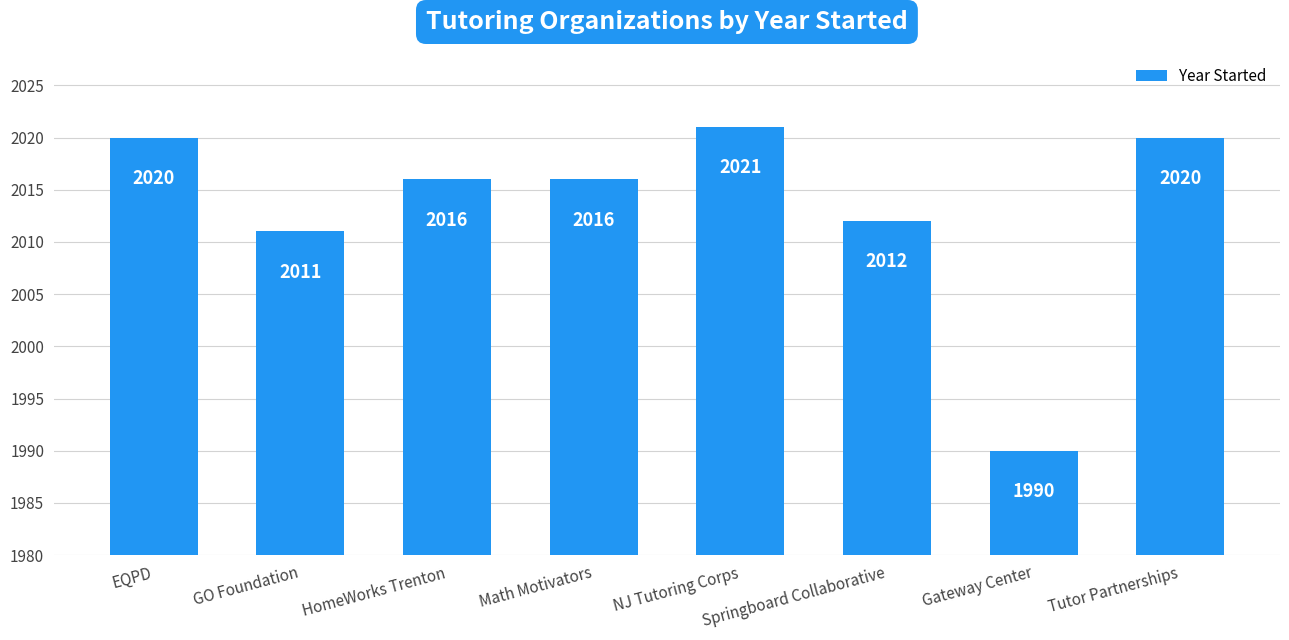

True or false: the data shows 2011 at GO Foundation.

True